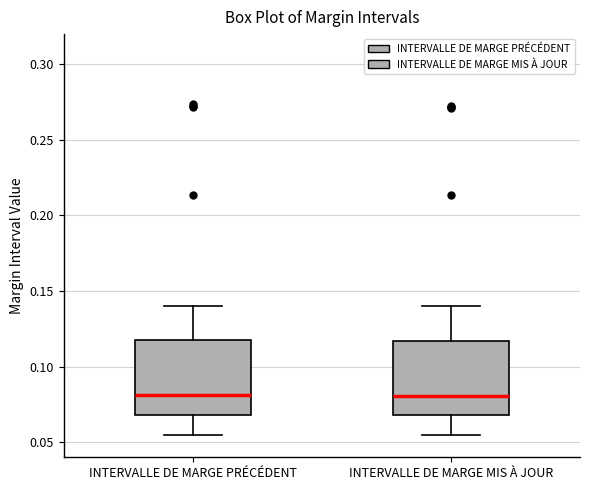

Reading left to right, read every box against the y-axis: the position of its median line, the range the box covers, and the ends of its whiskers. The values are not printed on the chart, so give them approximately, as read against the axis.

INTERVALLE DE MARGE PRÉCÉDENT: median 0.080, box 0.070 to 0.120, whiskers 0.055 to 0.140
INTERVALLE DE MARGE MIS À JOUR: median 0.080, box 0.070 to 0.115, whiskers 0.055 to 0.140